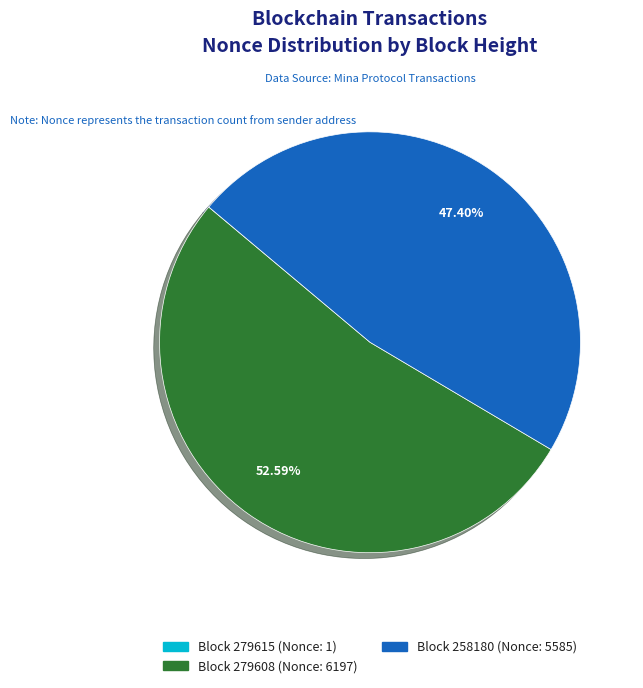

Does any single category account for the majority?

Yes